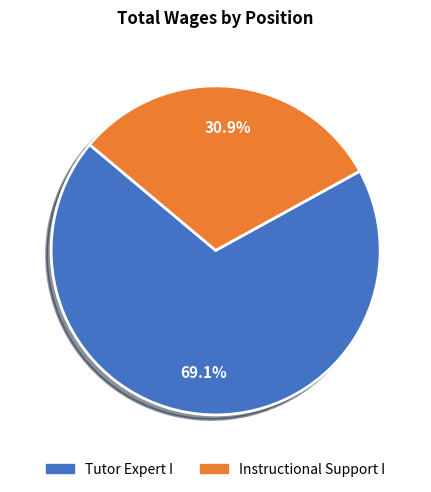

Rank the categories by value from highest to lowest.

Tutor Expert I, Instructional Support I